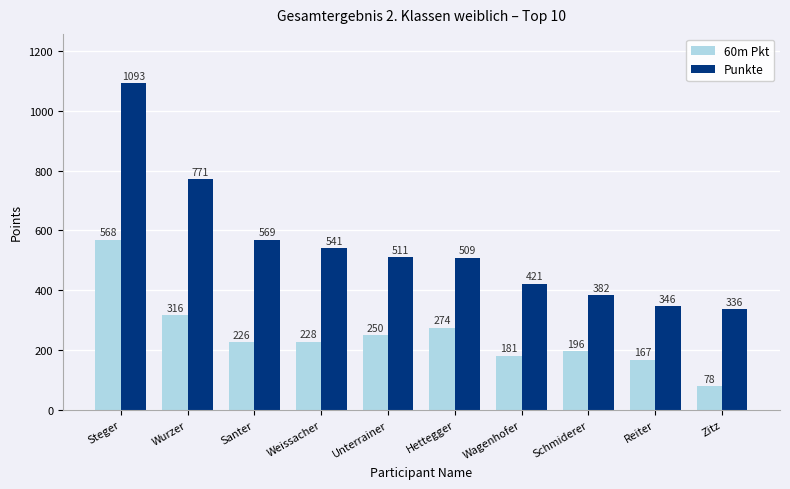

How many data points in 60m Pkt are less than 228?

5